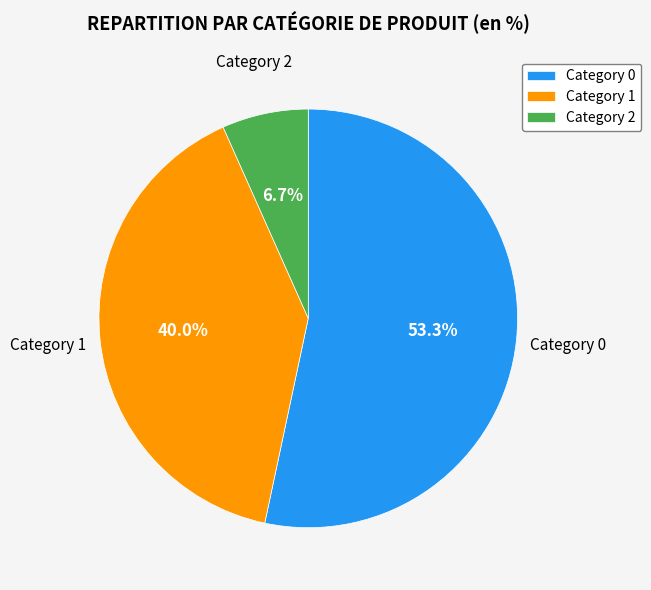

Between Category 2 and Category 0, which is larger?

Category 0